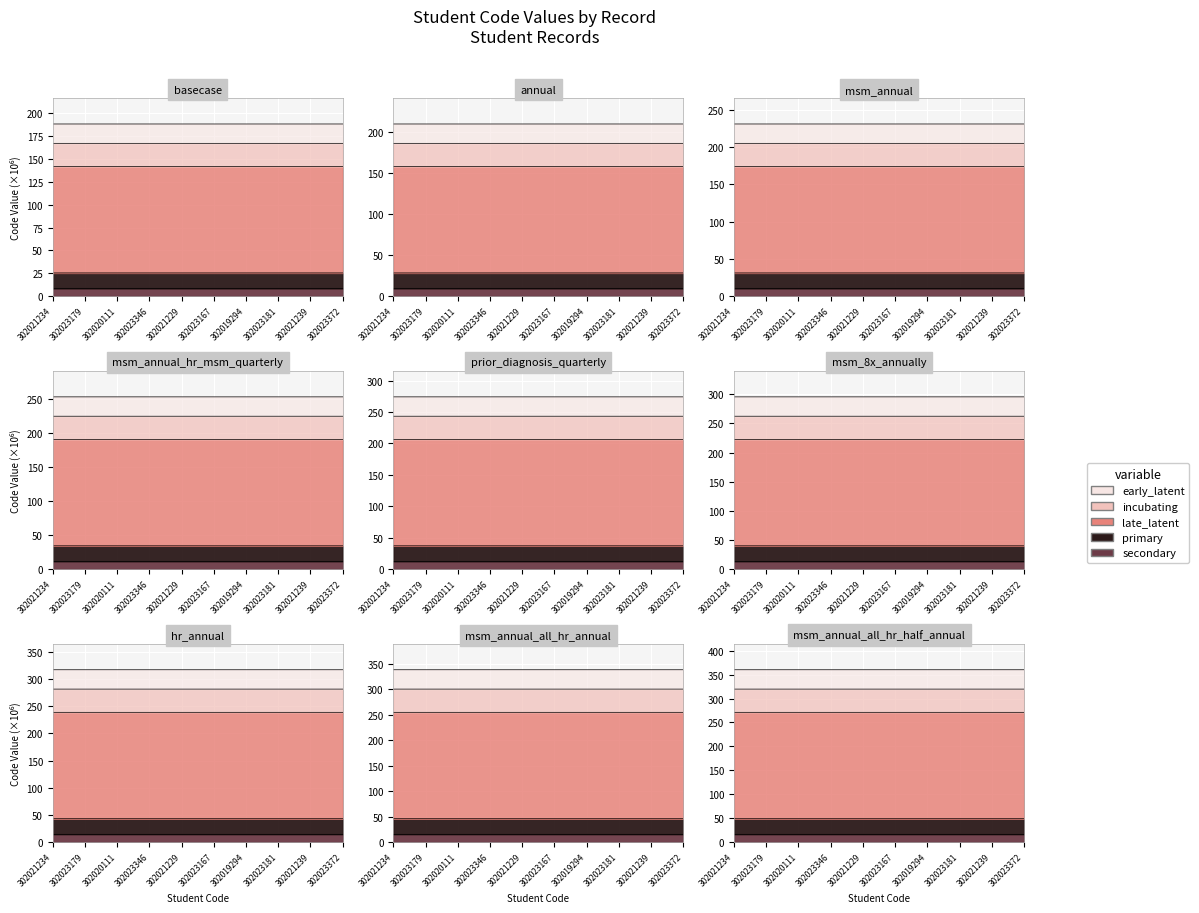

True or false: the data shows 28.3 at 302021239.

True